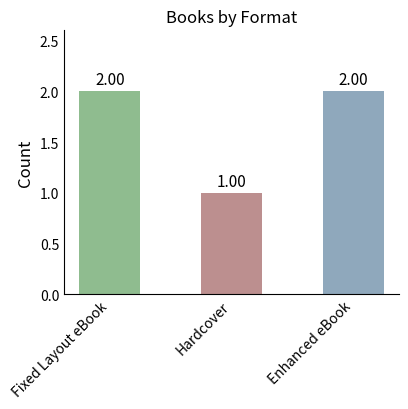

Read the value at Enhanced eBook.

2